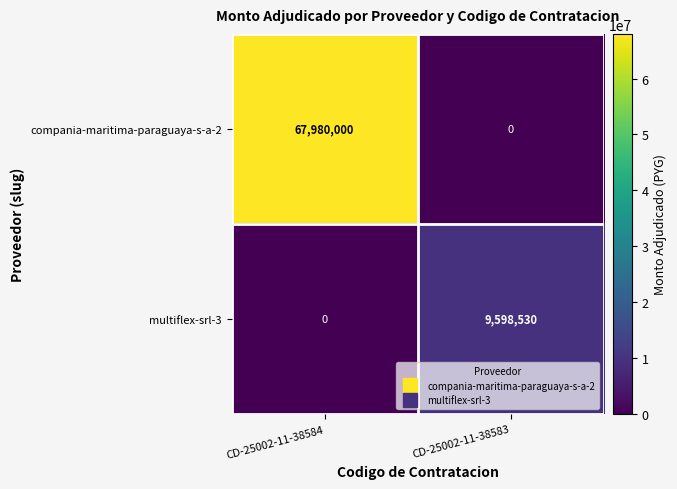

What is the total value across all series at CD-25002-11-38583?

9598530